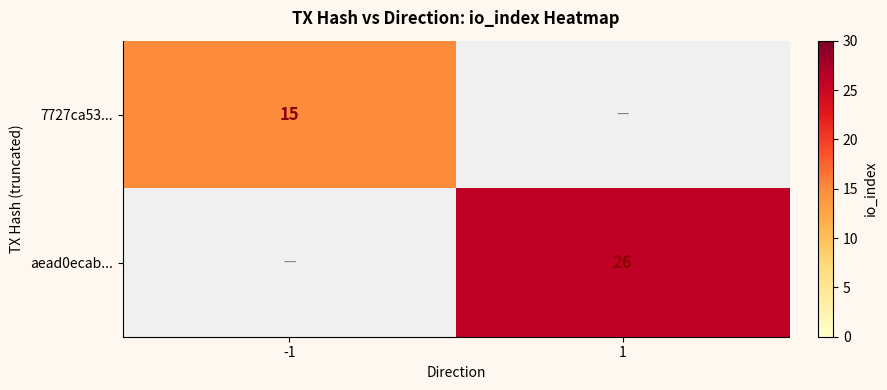

Is it true that aead0ecab... equals 10 at 1?

False